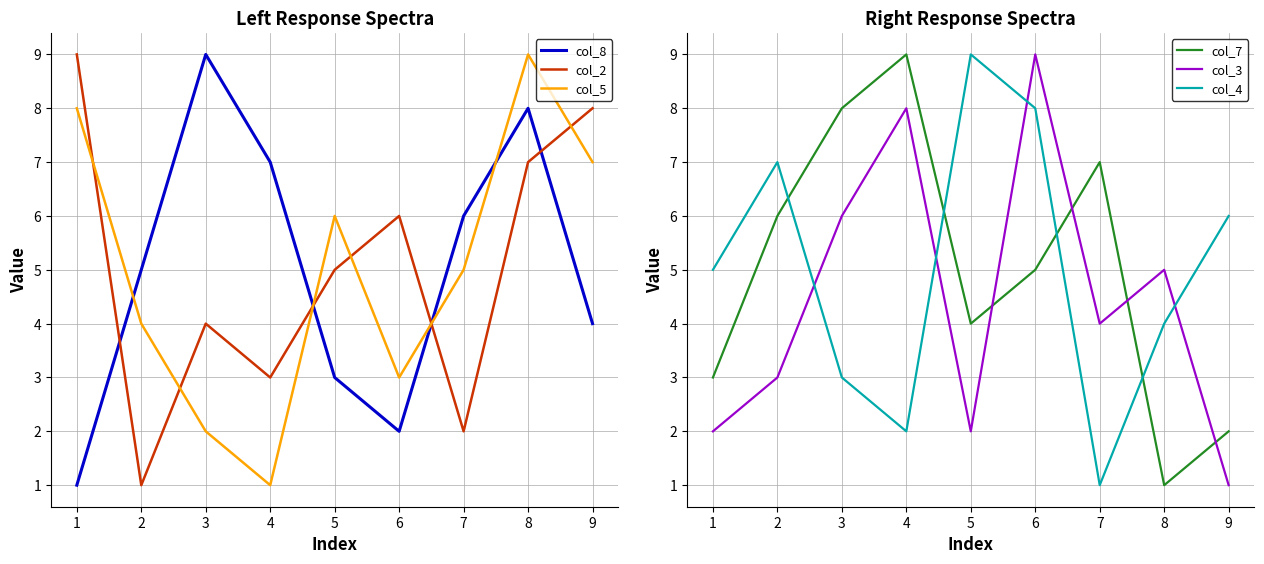

Reading left to right, what are all the values shown in this chart?

col_8: 0=1	1=5	2=9	3=7	4=3	5=2	6=6	7=8	8=4
col_2: 0=9	1=1	2=4	3=3	4=5	5=6	6=2	7=7	8=8
col_5: 0=8	1=4	2=2	3=1	4=6	5=3	6=5	7=9	8=7
col_7: 0=3	1=6	2=8	3=9	4=4	5=5	6=7	7=1	8=2
col_3: 0=2	1=3	2=6	3=8	4=2	5=9	6=4	7=5	8=1
col_4: 0=5	1=7	2=3	3=2	4=9	5=8	6=1	7=4	8=6